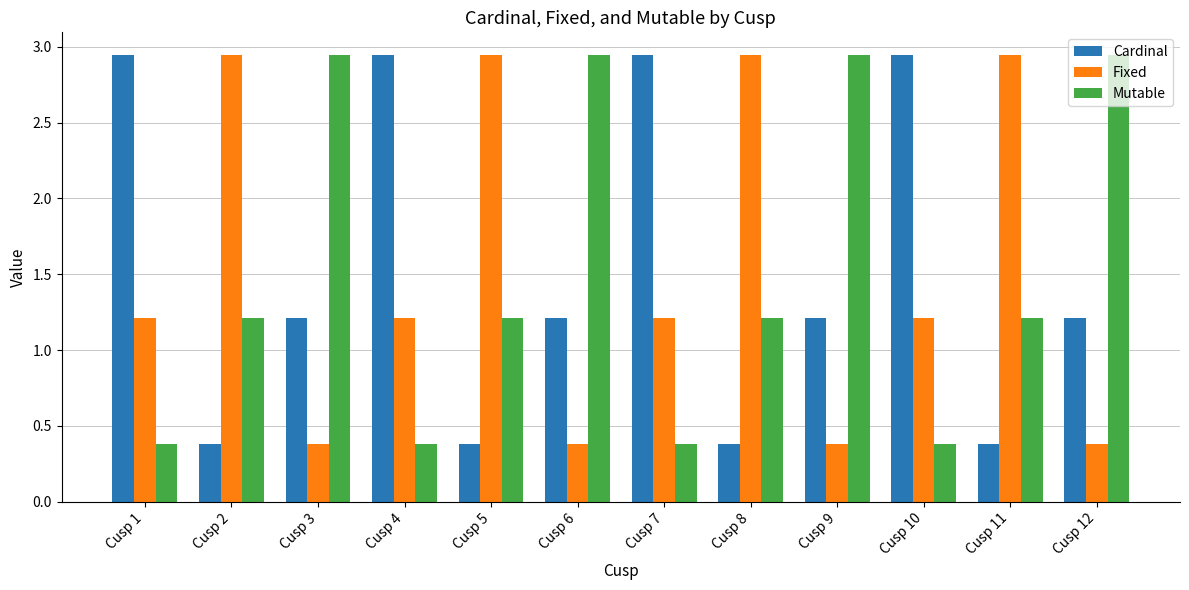

The value of Cardinal at Cusp 11 is 0.6. True or false?

False